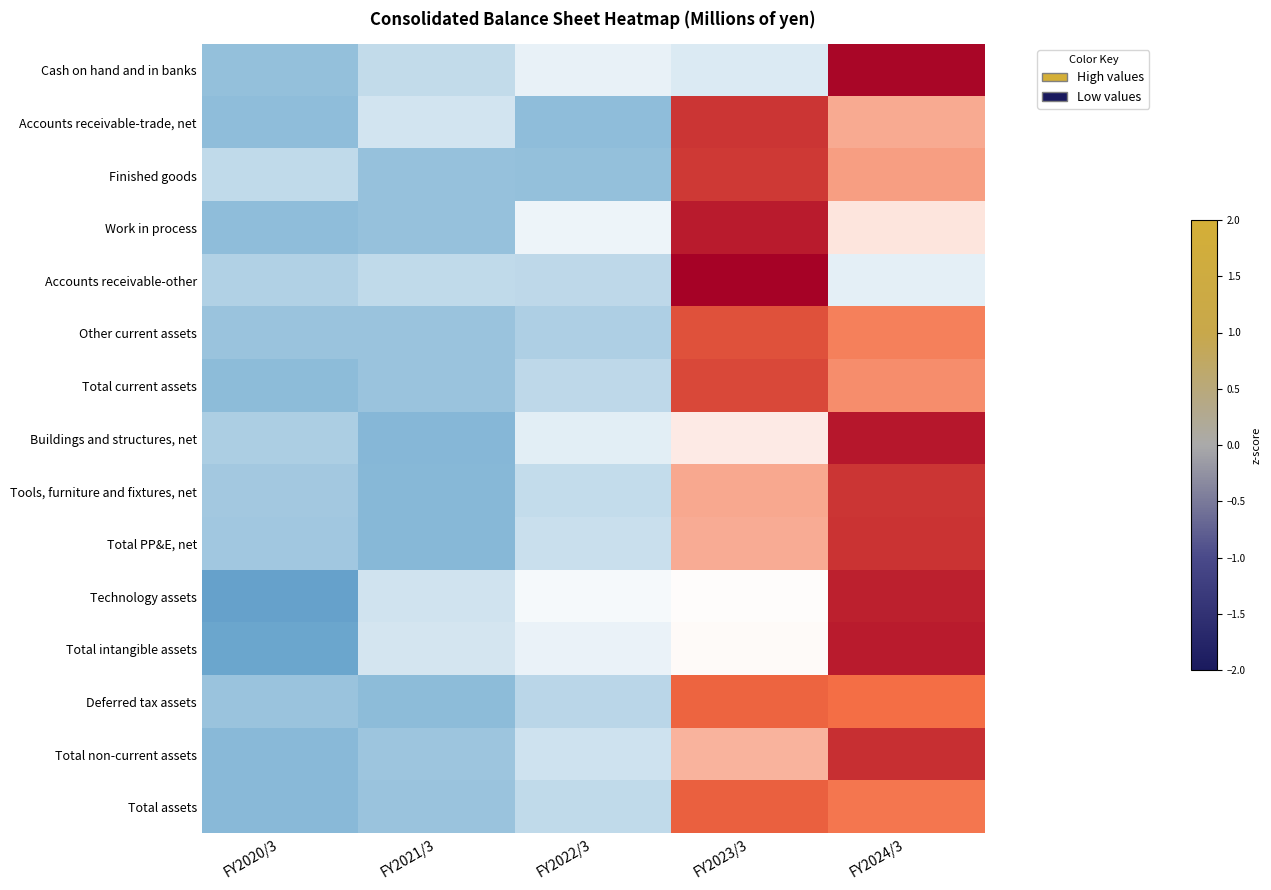

How many series are shown in this chart?

15